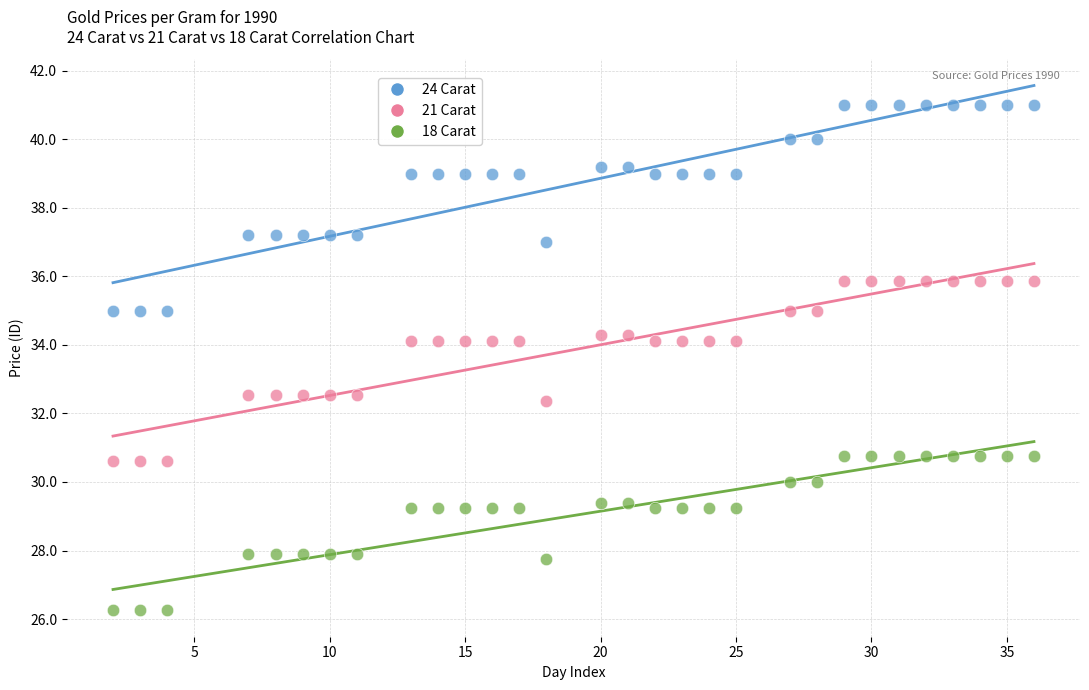

What are all the series names shown in the legend?

24 Carat, 21 Carat, 18 Carat